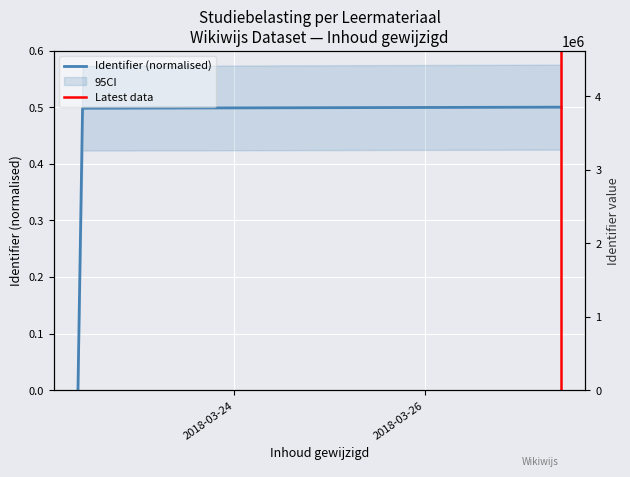

Rank the categories by value from lowest to highest.

2018-03-22 08:37:06, 2018-03-22 09:46:39, 2018-03-27 07:32:56, 2018-03-27 10:19:54